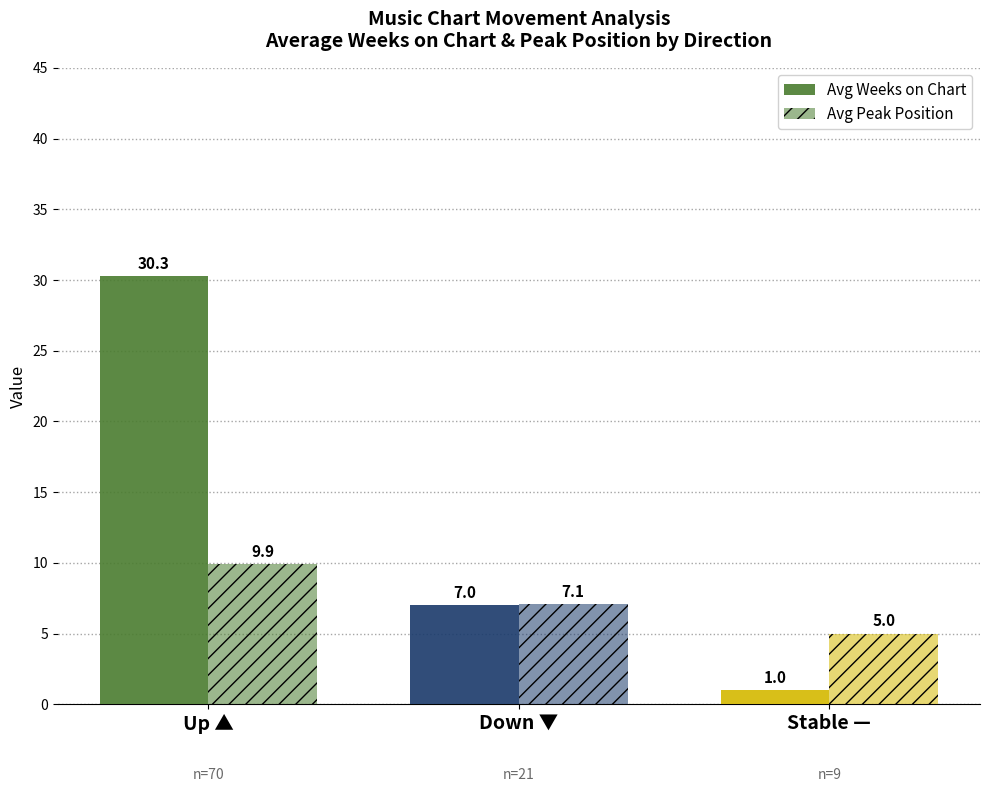

What is the total value across all series at Stable —?

6.0